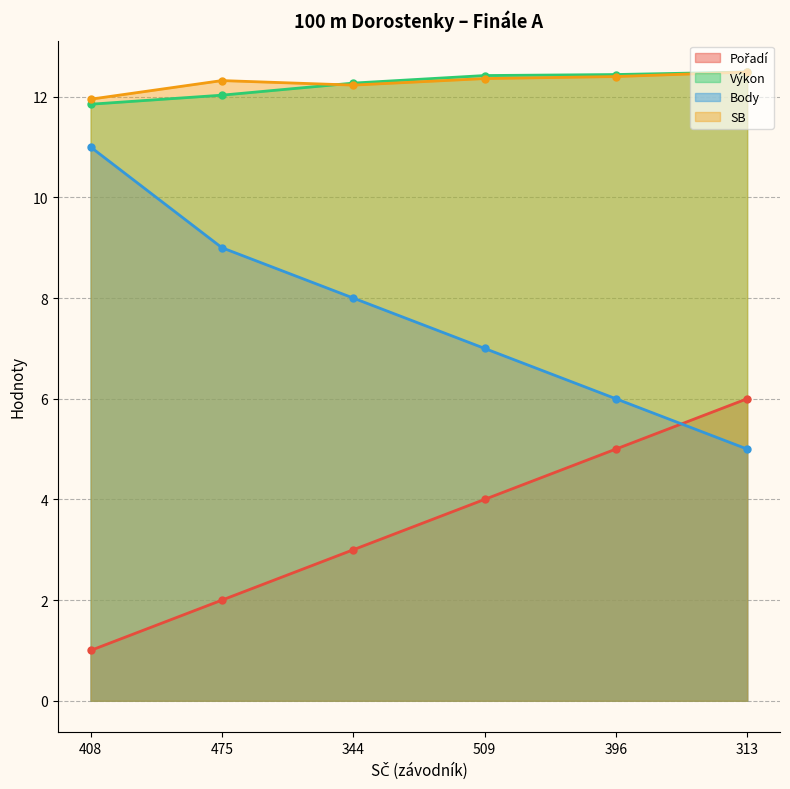

What is the average value of the Body series?

7.7